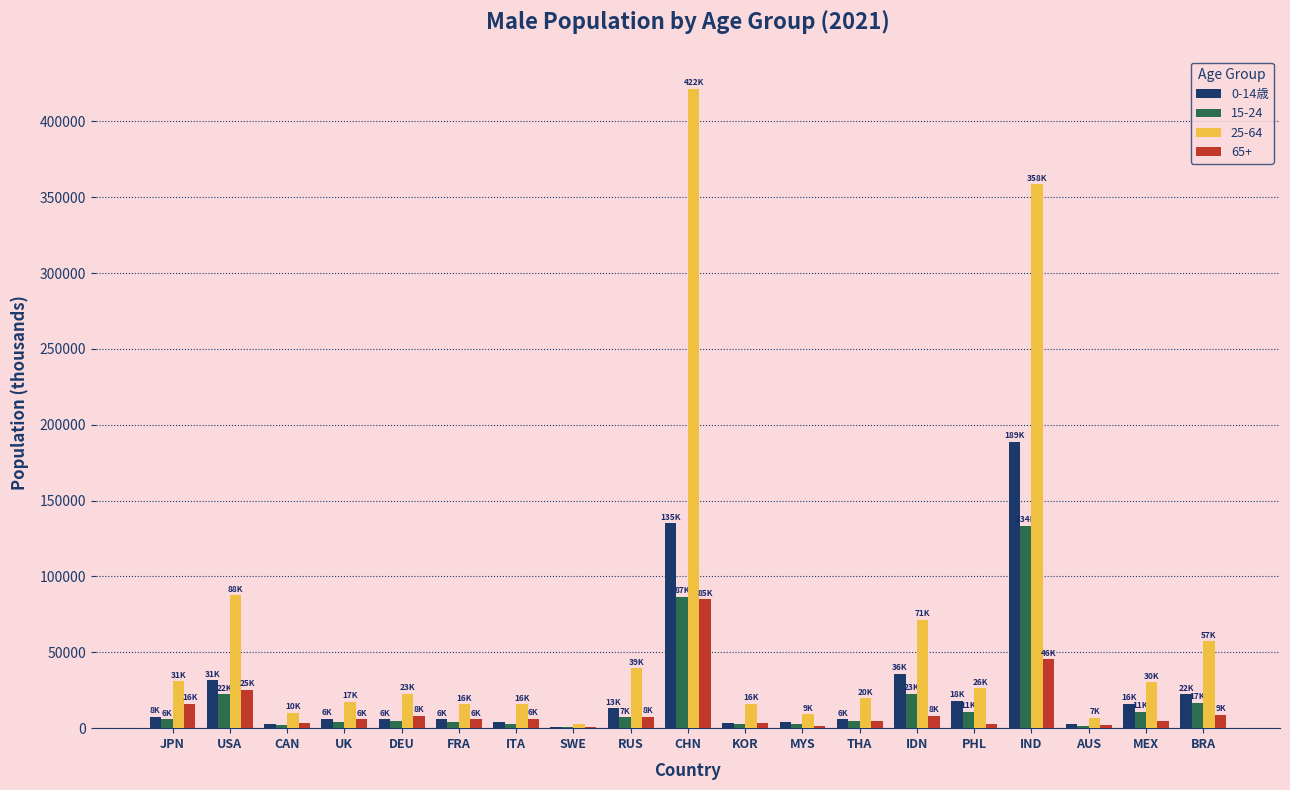

What is the sum of all 65+ values?

245450.9